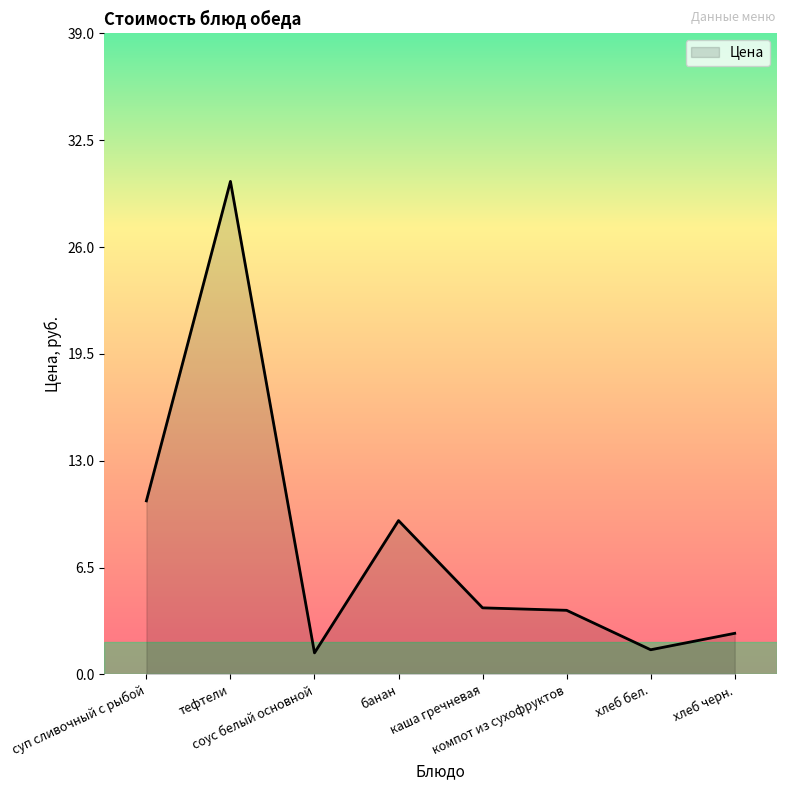

At which category does the data reach its first local peak?

тефтели